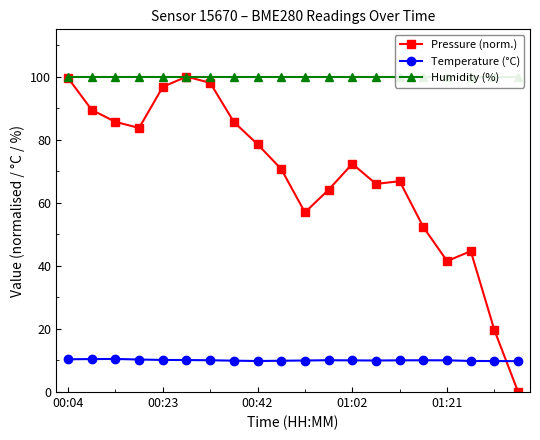

Rank the series by their average value, from lowest to highest.

Temperature (°C), Pressure (norm.), Humidity (%)